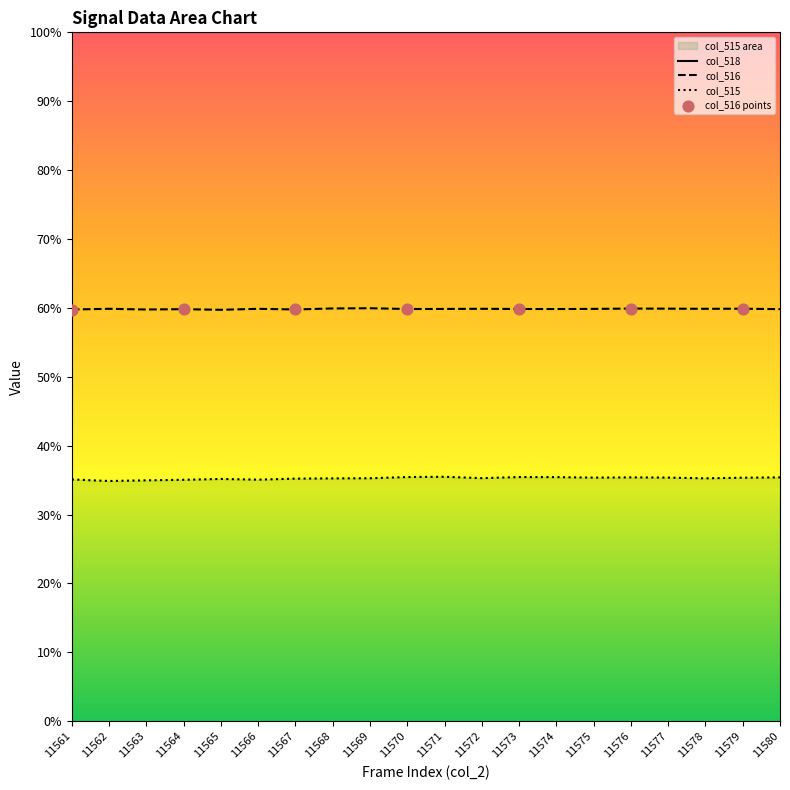

What is the total value across all series at 11578?

195.1